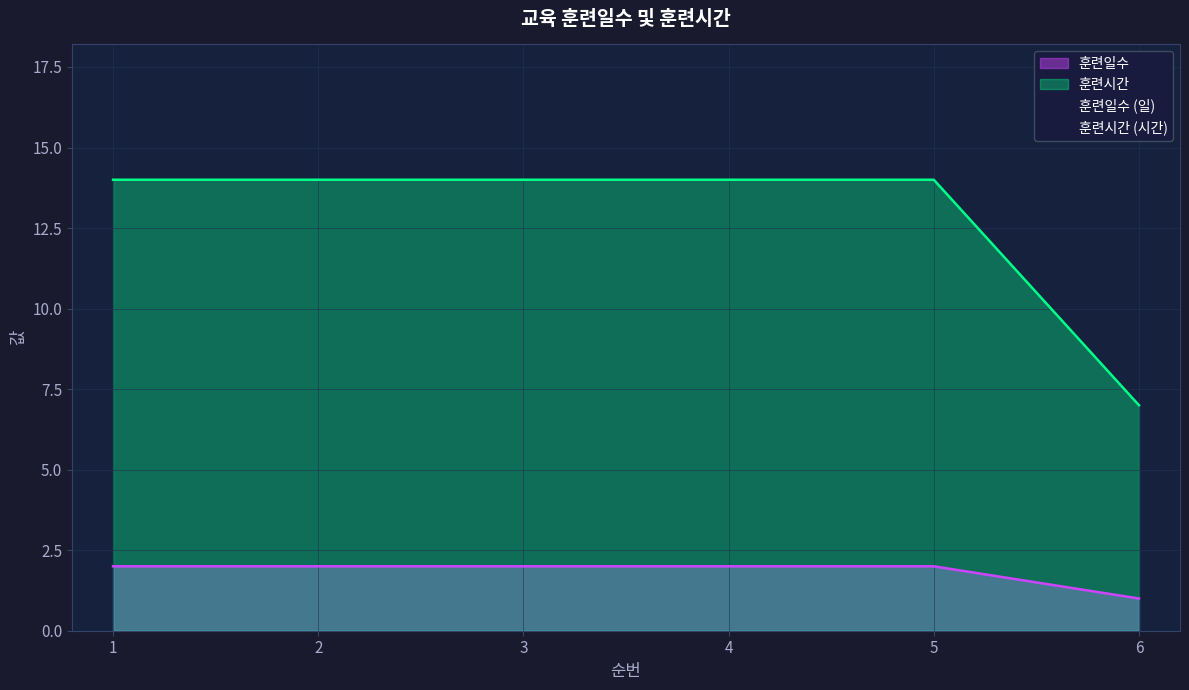

Which has a higher value, 2 or 6?

2